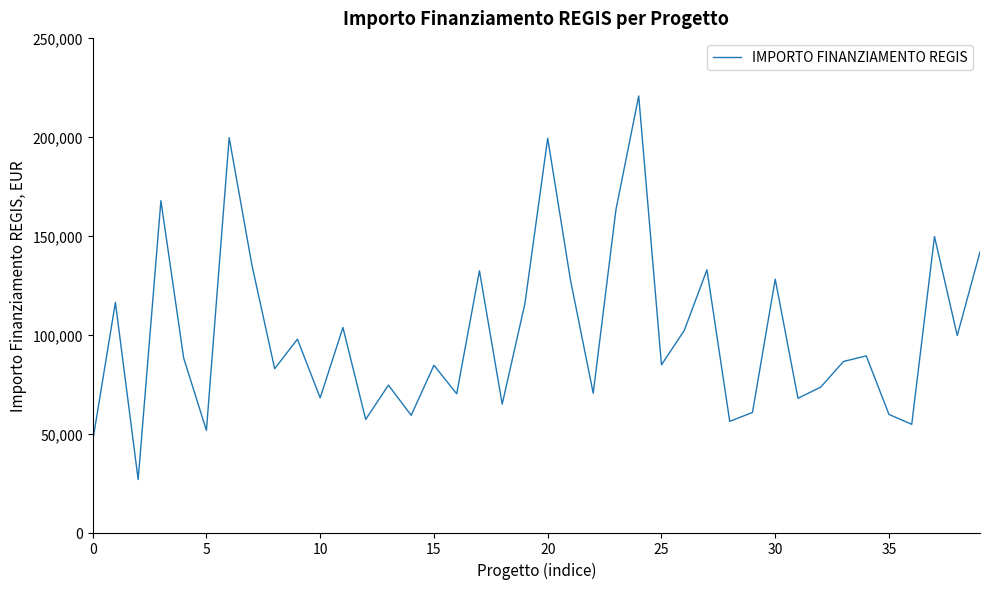

What is the smallest value displayed?

26730.0